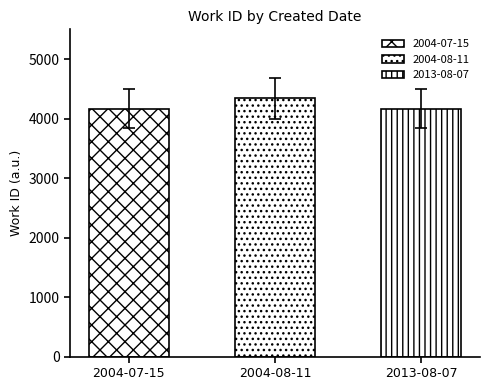

Rank the categories by value from highest to lowest.

2004-08-11, 2004-07-15, 2013-08-07